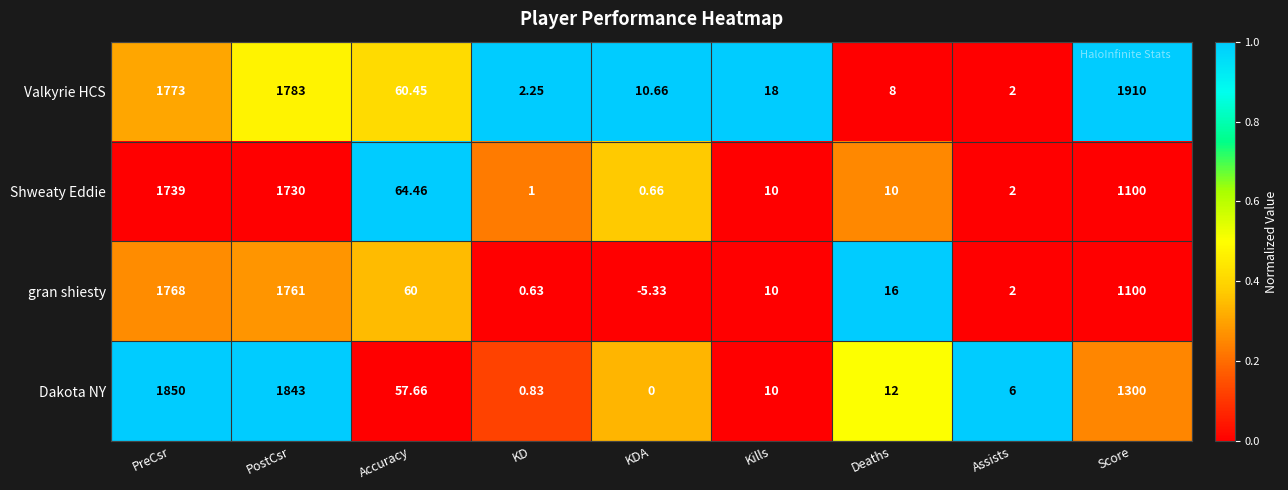

What is the difference between the highest and lowest values at Score?

810.0